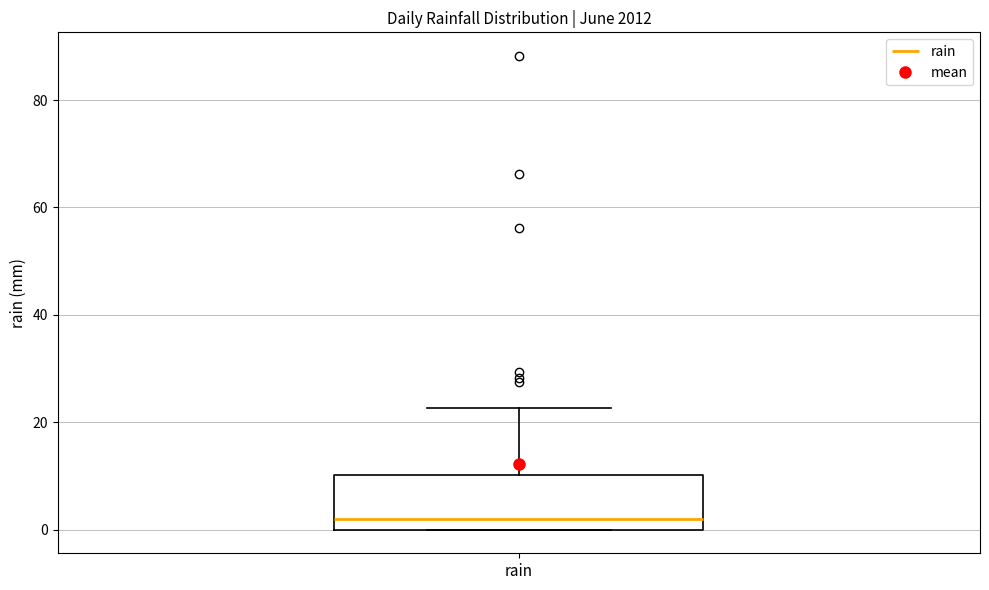

Where is the lower edge of the box for rain on the y-axis? The values are not printed on the chart, so give them approximately, as read against the axis.

0